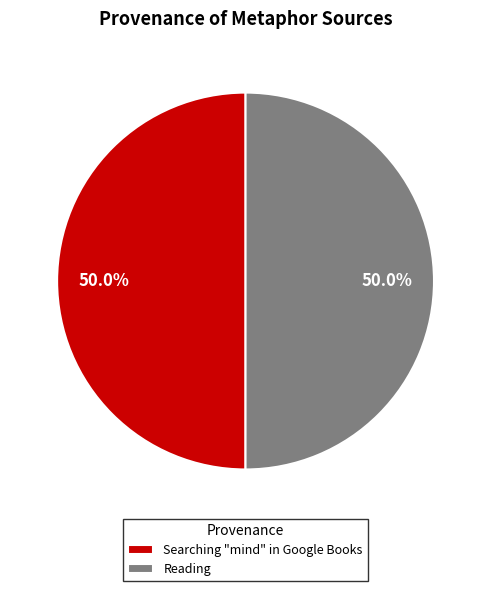

What is the ratio of the value at Searching "mind" in Google Books to the value at Reading?

1.0